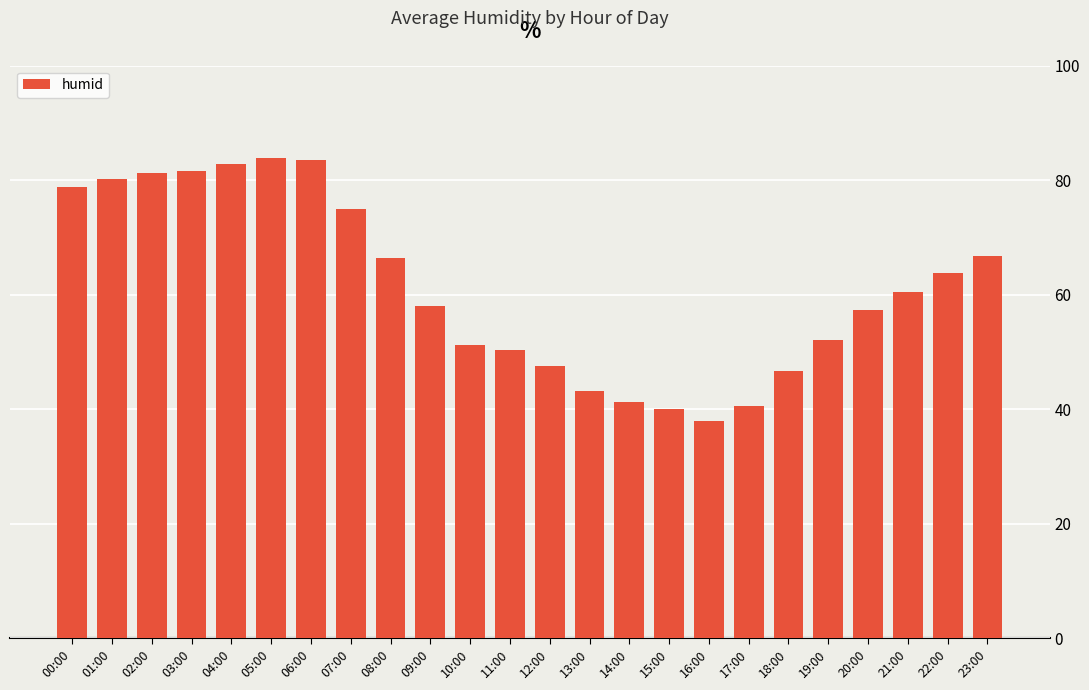

What is the sum of the values at 19:00 and 02:00?

133.2